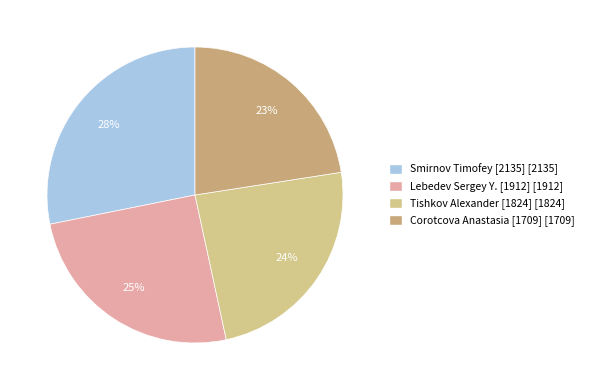

The Smirnov Timofey [2135] slice represents 18% of the pie. True or false?

False